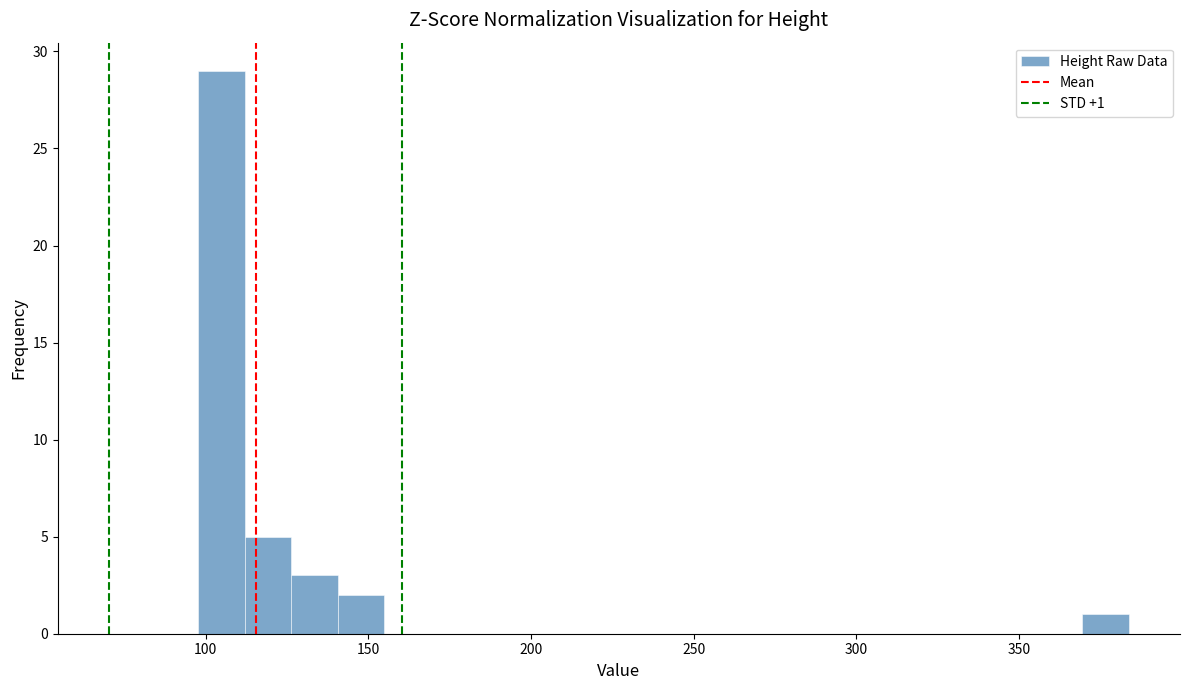

Around what value on the x-axis is the tallest bar? Give the approximate position of its centre, as read against the axis.

105